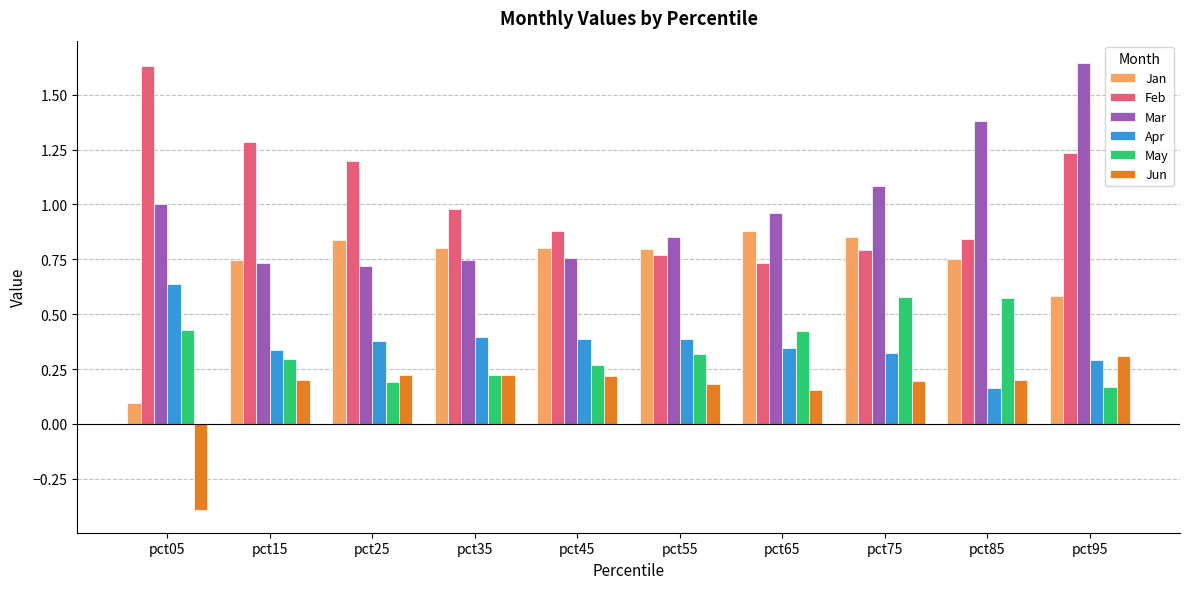

At which label does May reach its minimum?

pct95